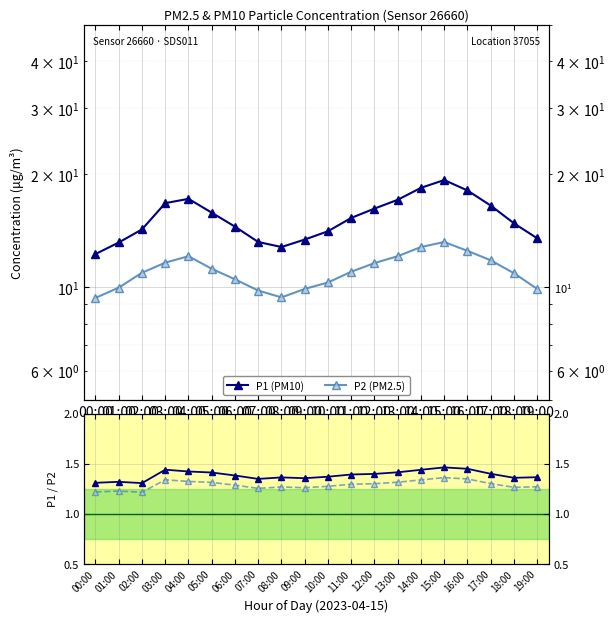

True or false: P1 (PM10) has a value of 25.7 at 18:00.

False